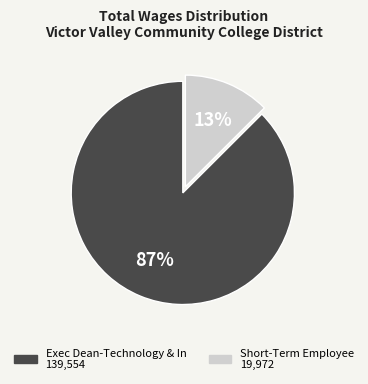

To the nearest percent, what is the combined percentage of Short-Term Employee and Exec Dean-Technology & In?

100%